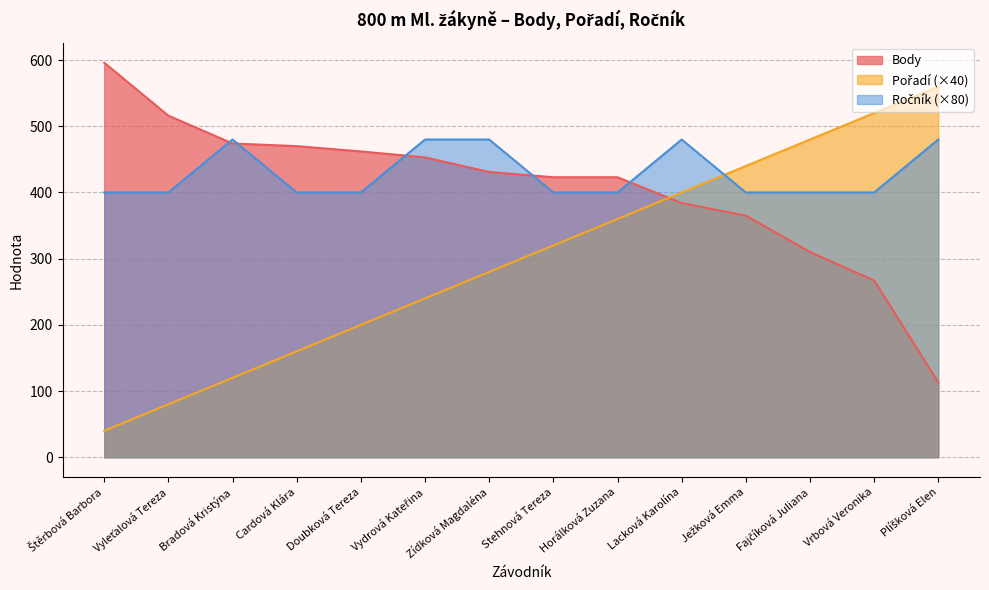

True or false: Ročník has a value of 102 at Doubková Tereza.

False